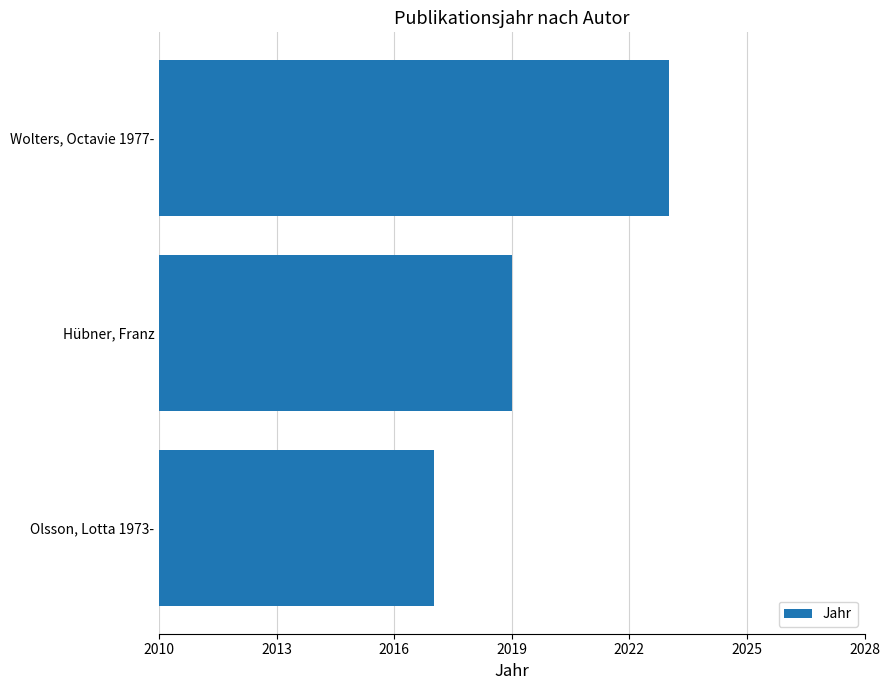

What is the difference between the maximum and minimum values?

6